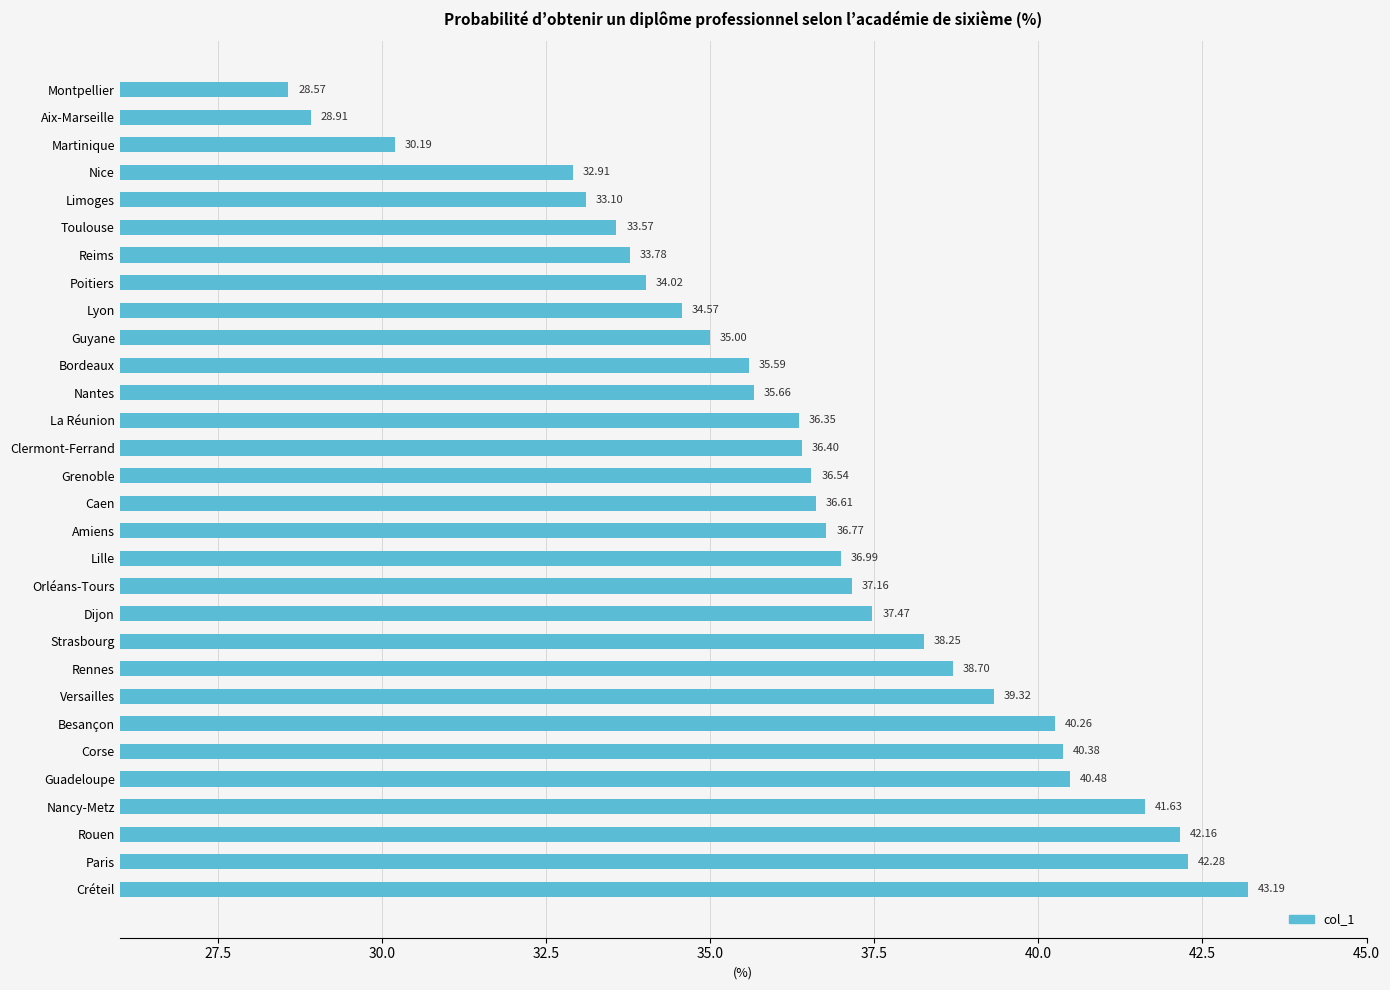

Where is the data nearest to the value 35?

Guyane